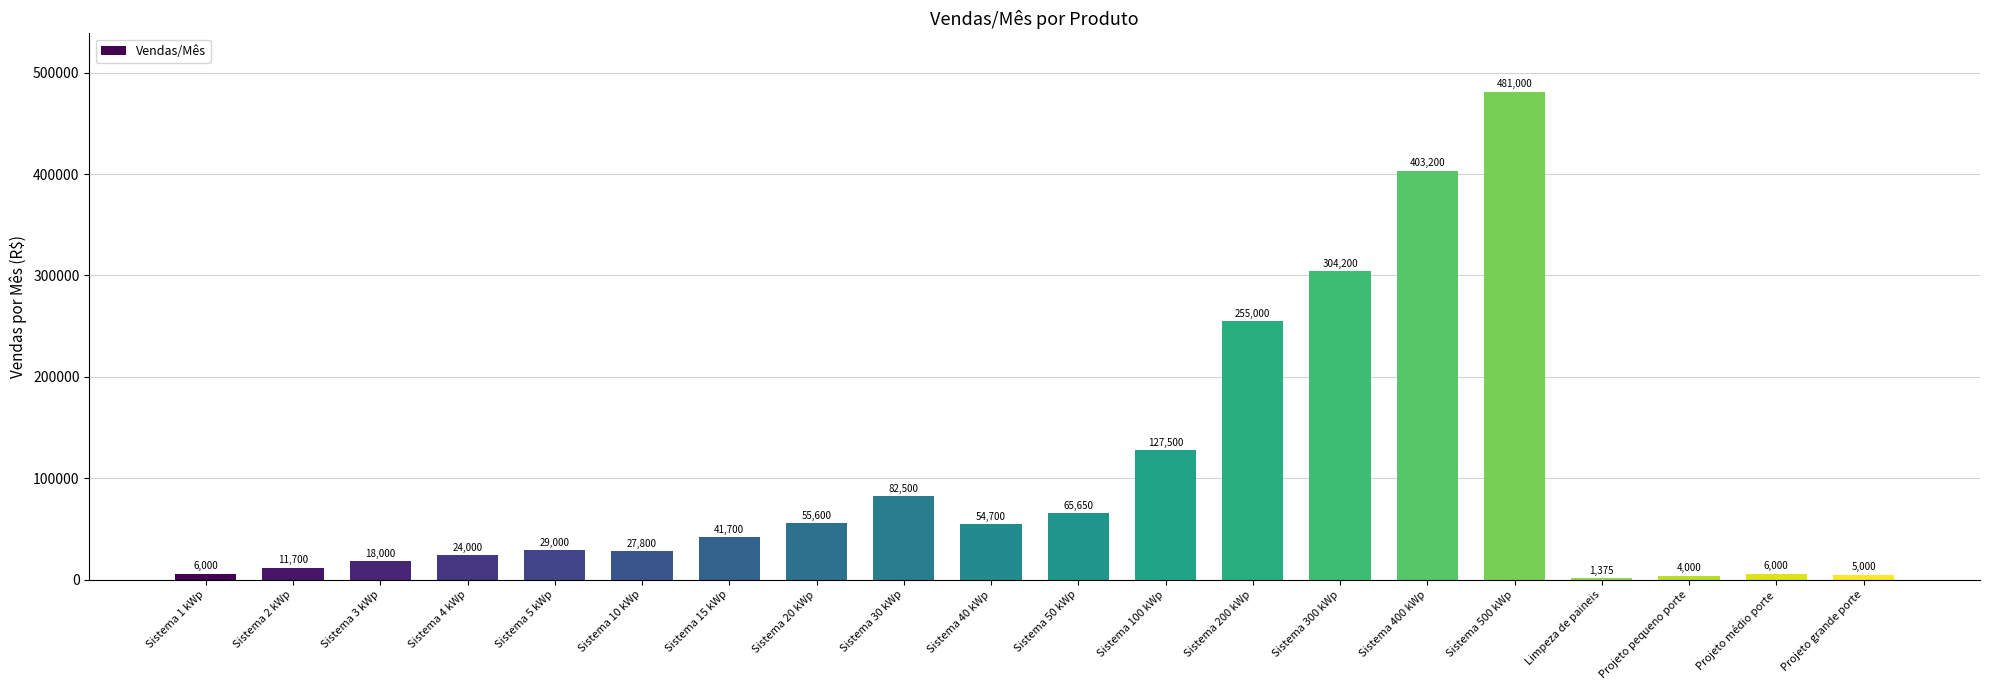

Are the bars horizontal?

No